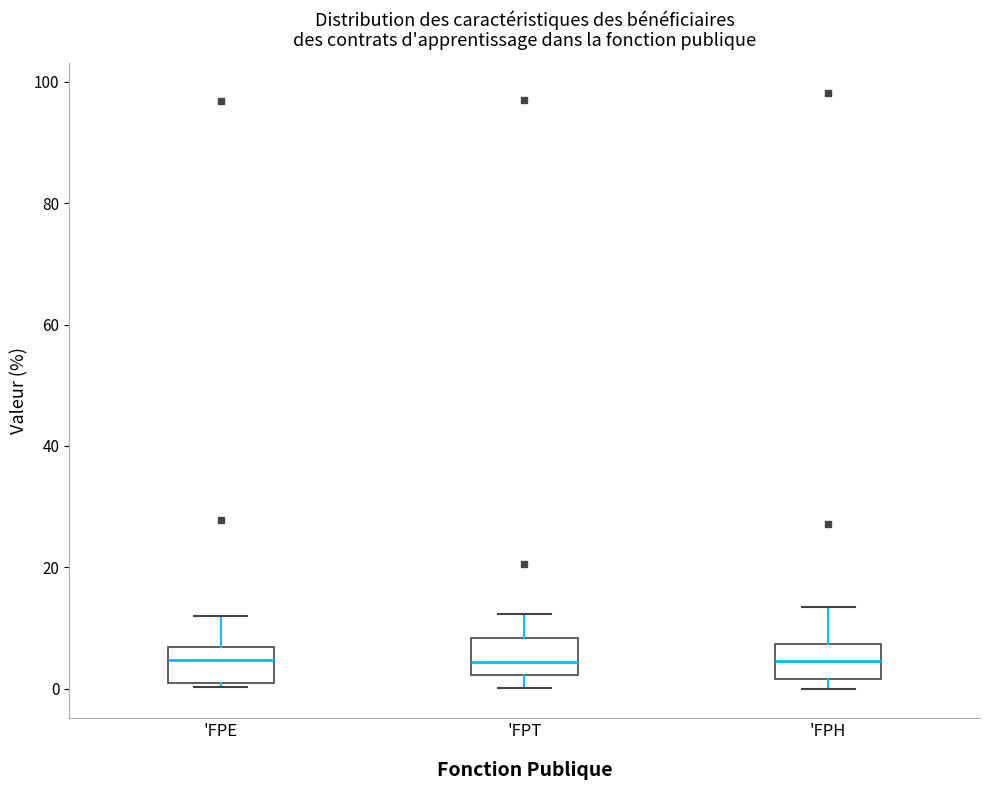

Where does the median line of the box for 'FPH sit on the y-axis? The values are not printed on the chart, so give them approximately, as read against the axis.

4